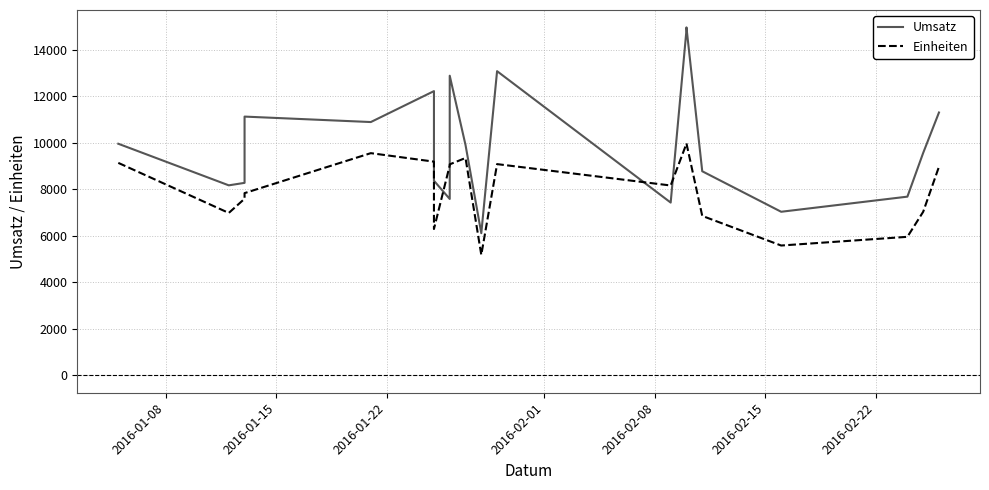

The Einheiten series shows 4450.6 at 7. True or false?

False